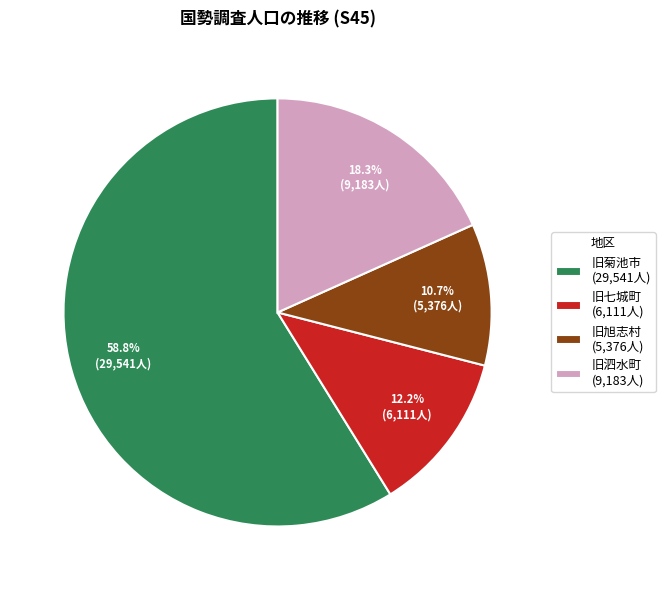

Combined, what portion of the pie is 旧七城町 (6,111人) and 旧菊池市 (29,541人)?

71.0%